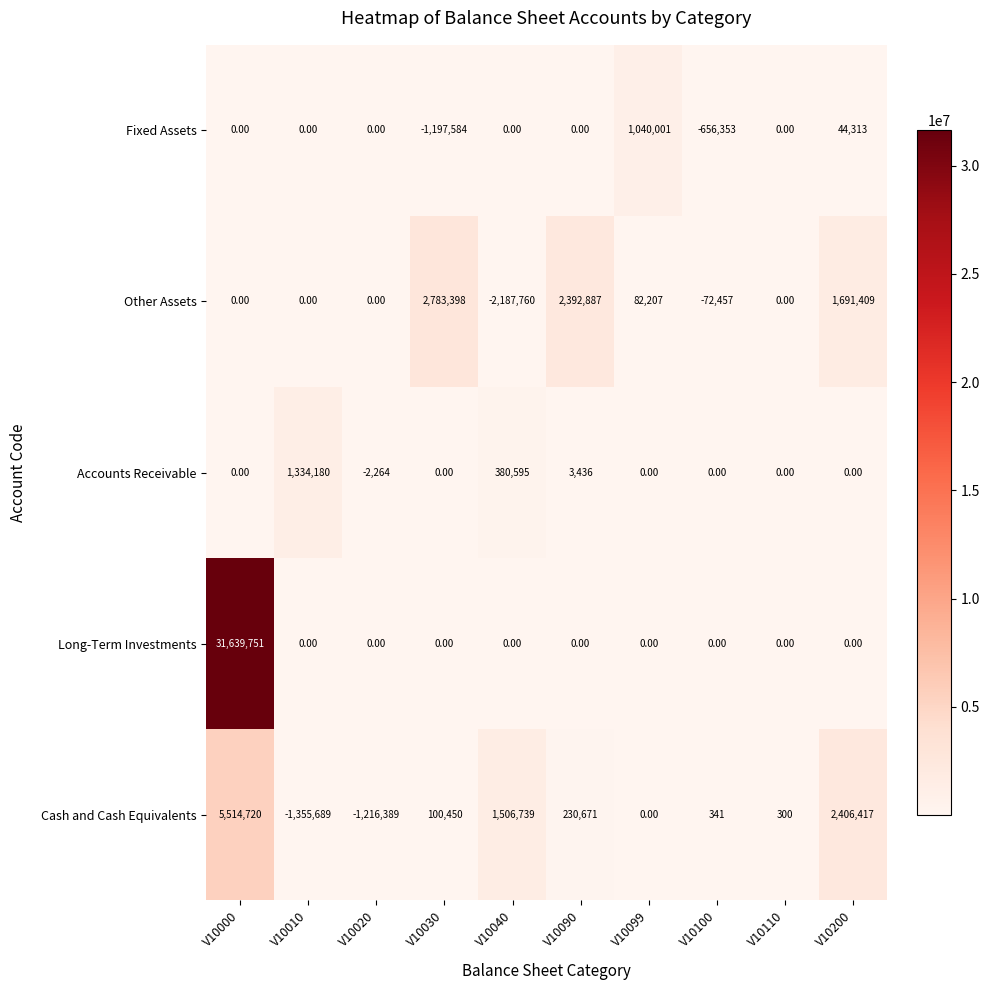

What is the average value of the Fixed Assets series?

-76962